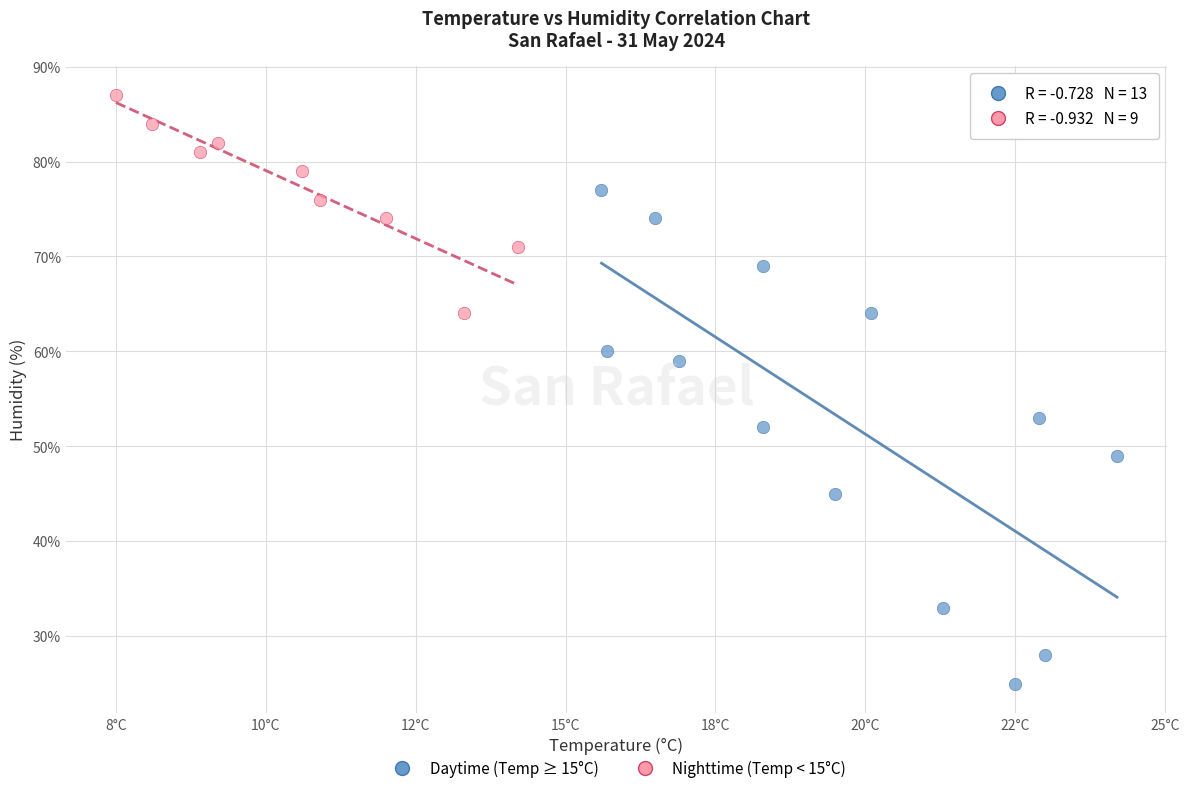

Which series reaches the maximum Y coordinate?

Nighttime (Temp < 15°C)